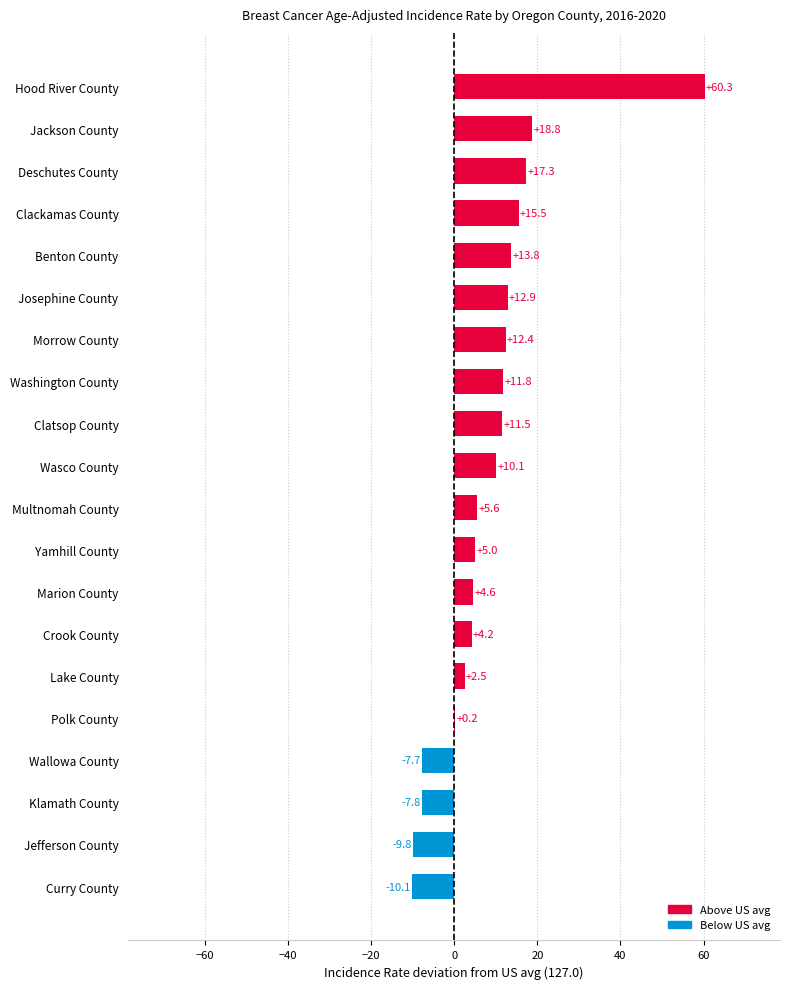

Is it true that the value at Crook County is 4.2?

True